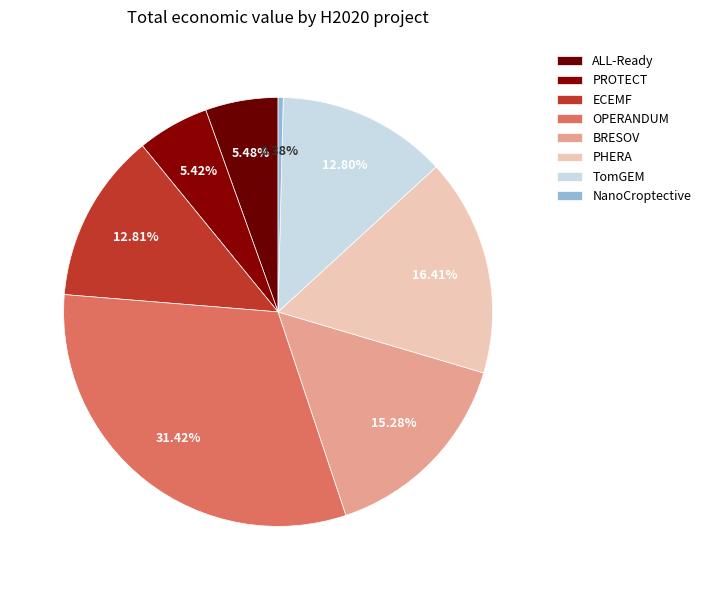

Count the number of slices in the pie.

8